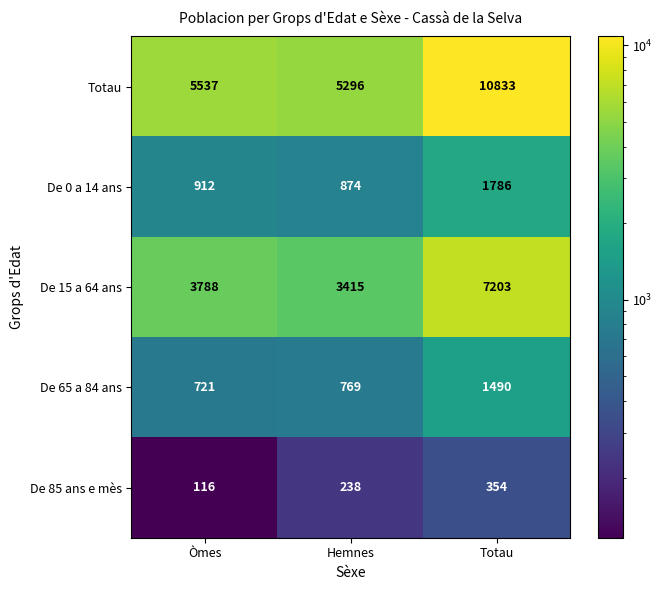

Is the value of De 85 ans e mès at Hemnes greater than the value of De 0 a 14 ans at Òmes?

No